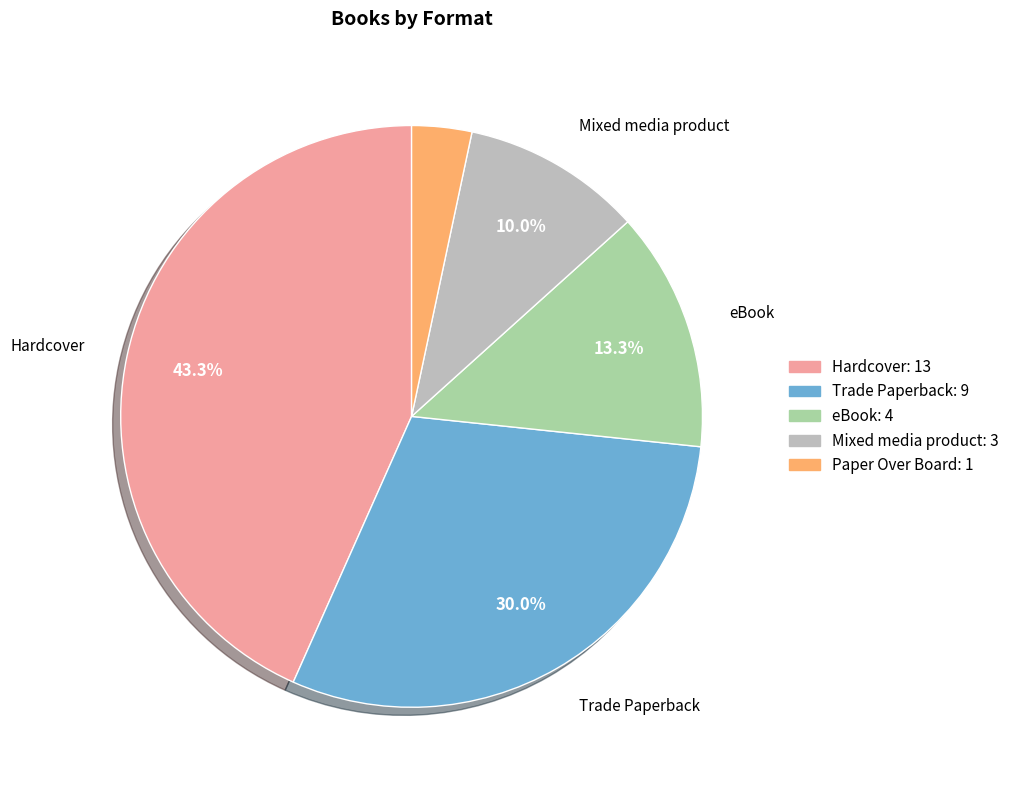

Is there a majority slice in this chart?

No